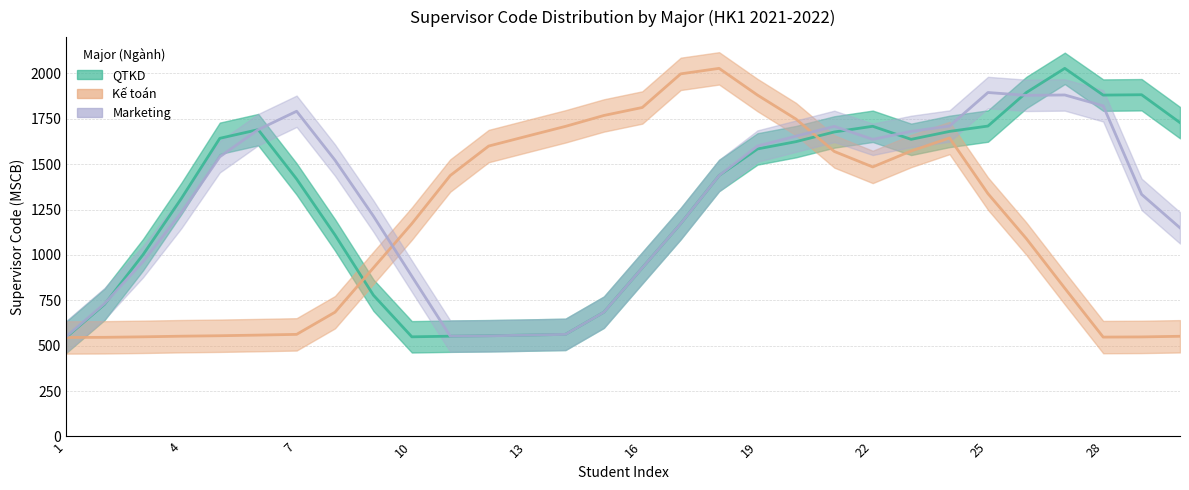

At 12, list the series in order from smallest to largest.

QTKD, Marketing, Kế toán